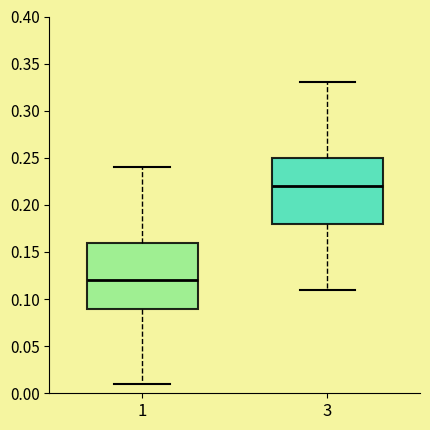

Reading left to right, transcribe this box plot: for each box, give where its median line is, the range the box spans, and where its two whiskers end, as read against the y-axis. The values are not printed on the chart, so give them approximately, as read against the axis.

1: median 0.12, box 0.09 to 0.16, whiskers 0.01 to 0.24
3: median 0.22, box 0.18 to 0.25, whiskers 0.11 to 0.33